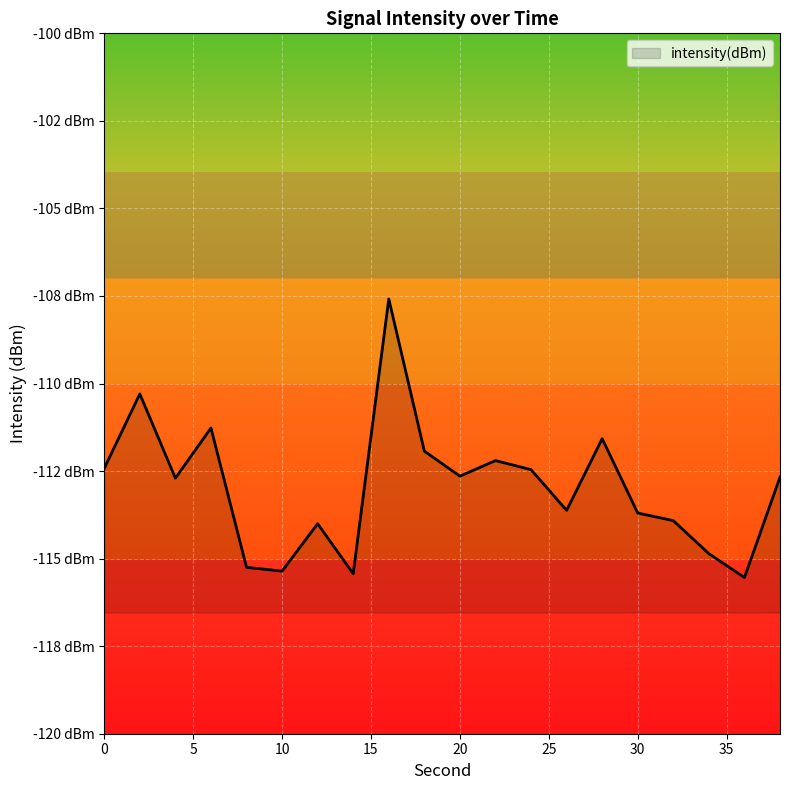

What is the sum of all values?

-2259.4